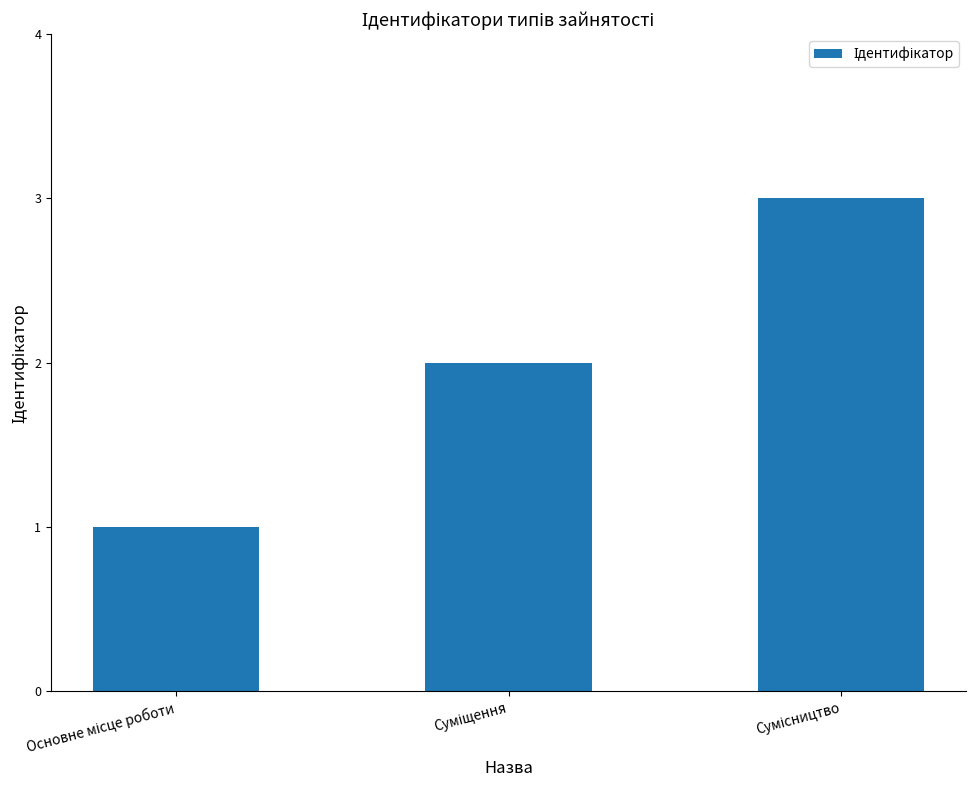

What is the maximum value shown in the chart?

3